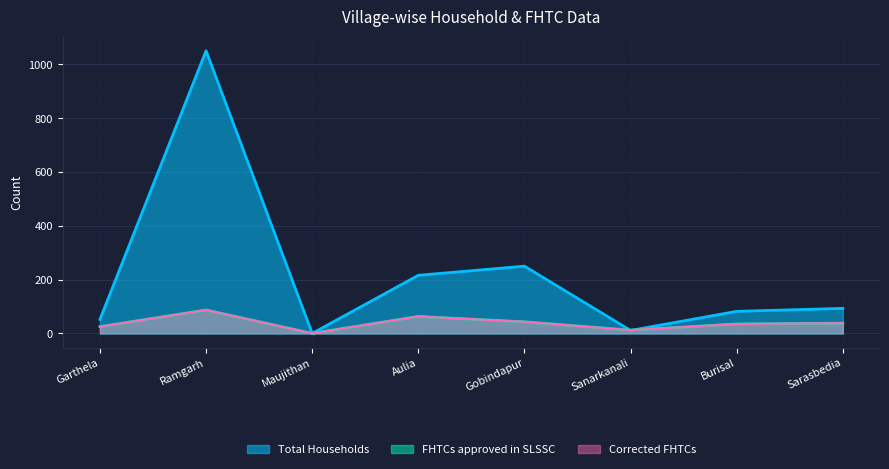

Does the chart display data point markers on the line(s)?

No